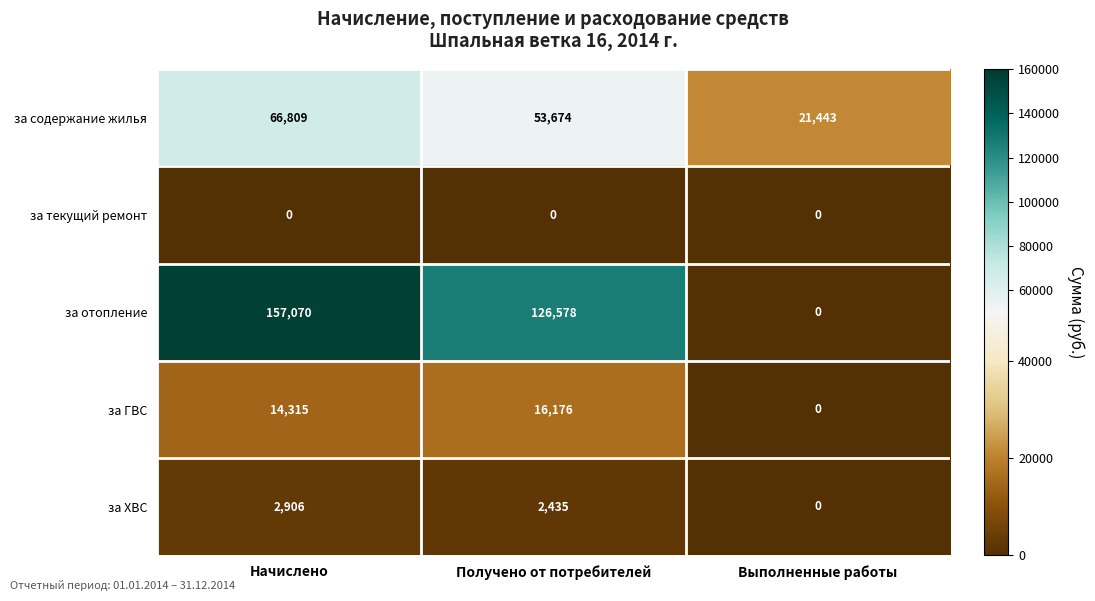

What is the spread (max minus min) of values at Получено от потребителей?

126578